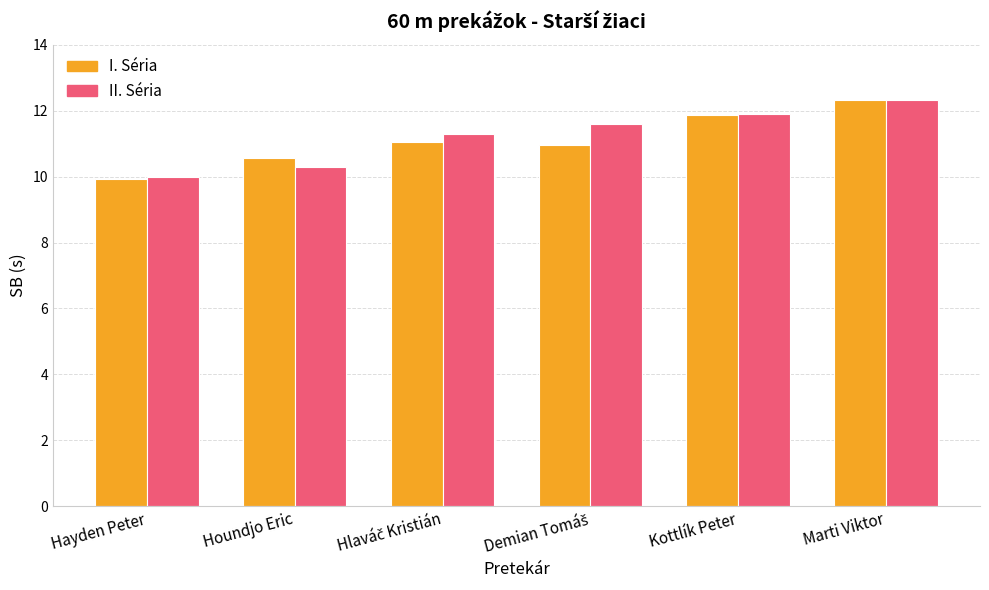

What is the minimum value for I. Séria?

9.9